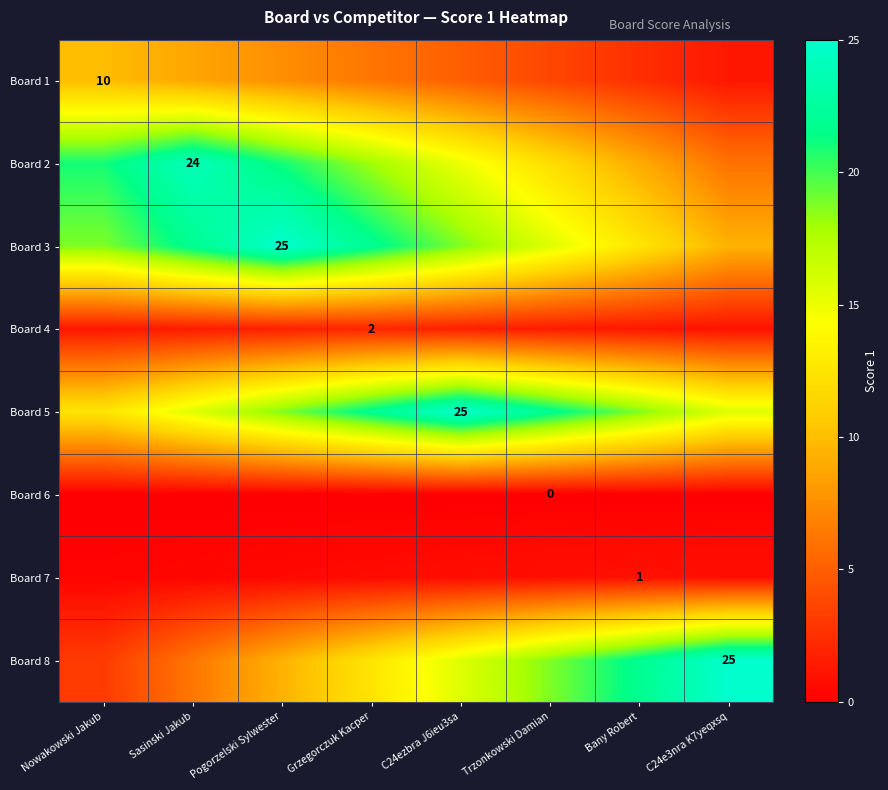

Is it true that Board 1 equals 3.5 at Bany Robert?

False